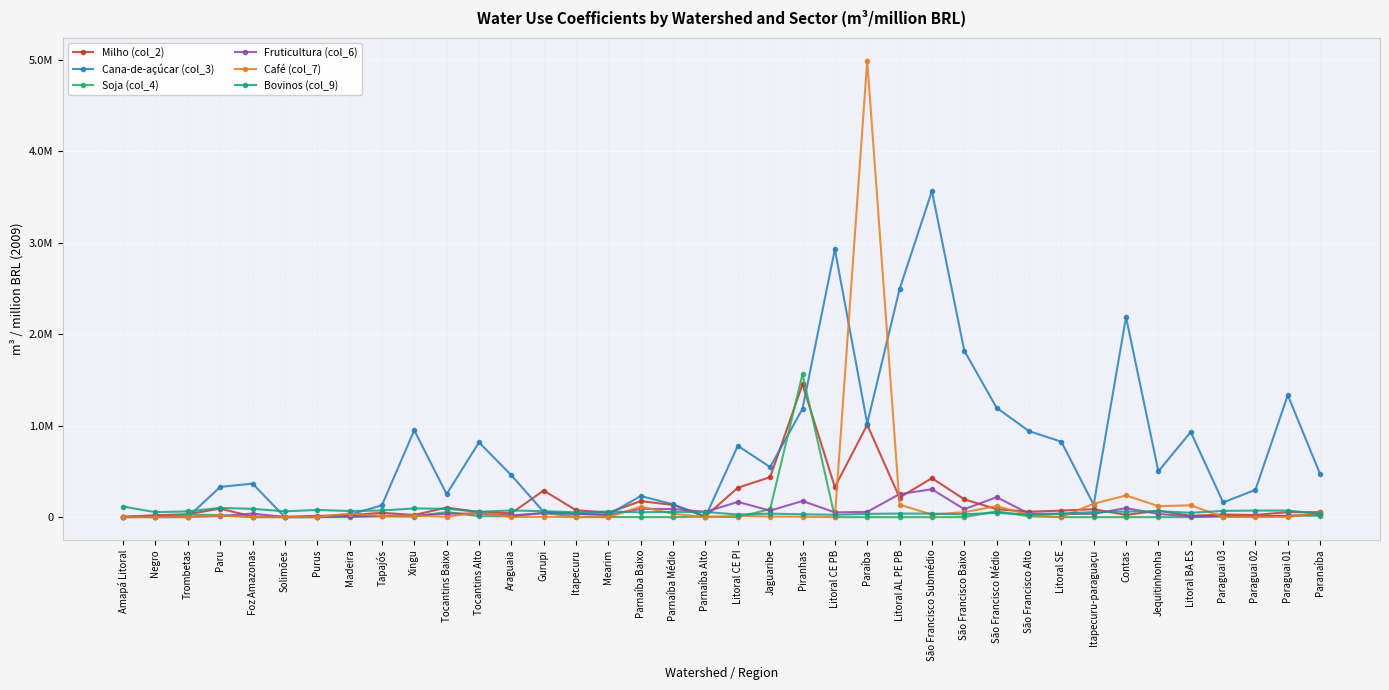

At which category does Cana-de-açúcar (col_3) reach its first local valley?

Trombetas